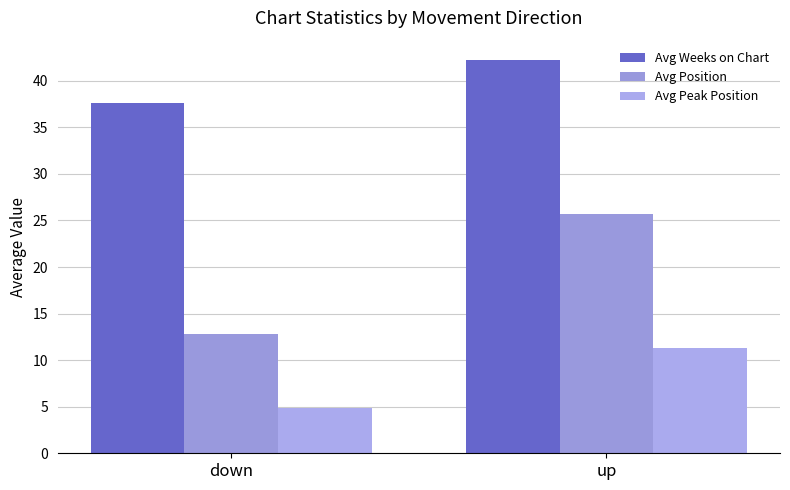

What is the total value across all series at down?

55.3